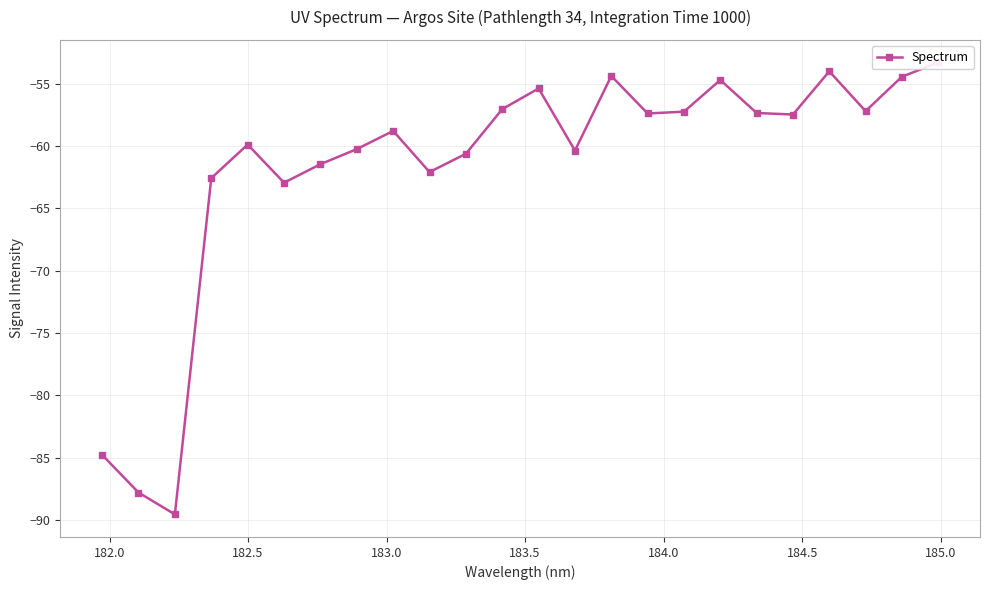

What is the average value?

-61.7